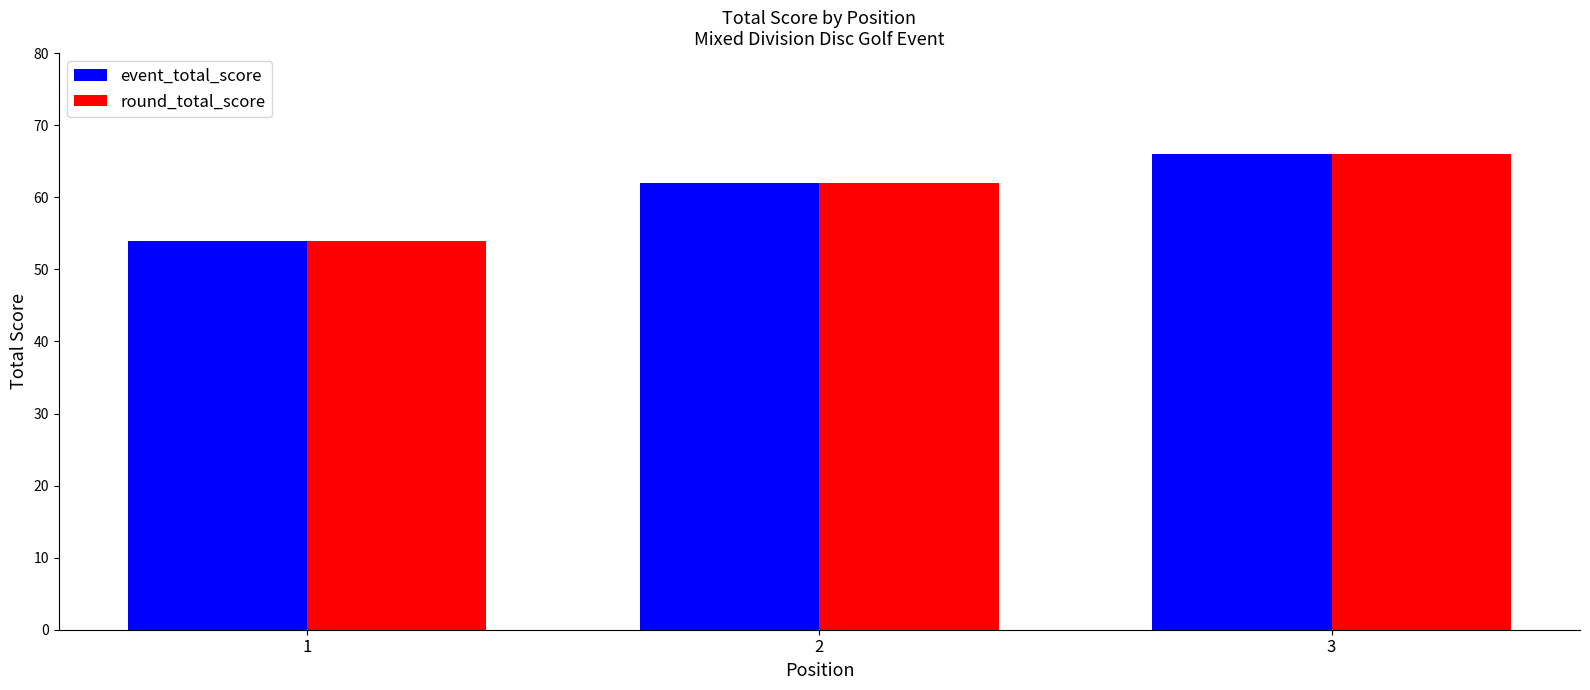

What is the difference between the event_total_score values at 1 and 2?

8